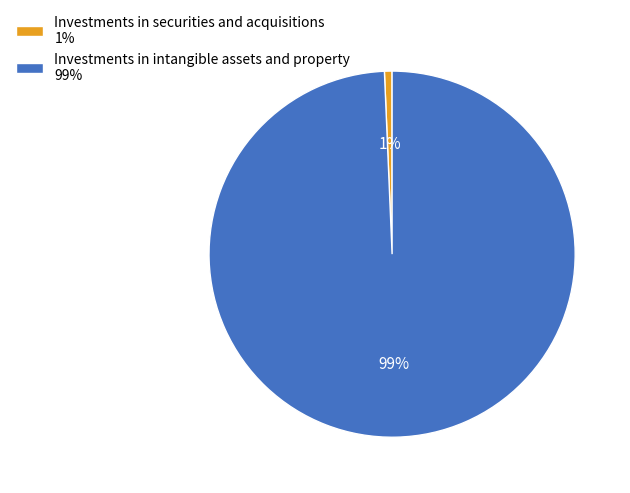

To the nearest percent, what is the average slice percentage?

50%